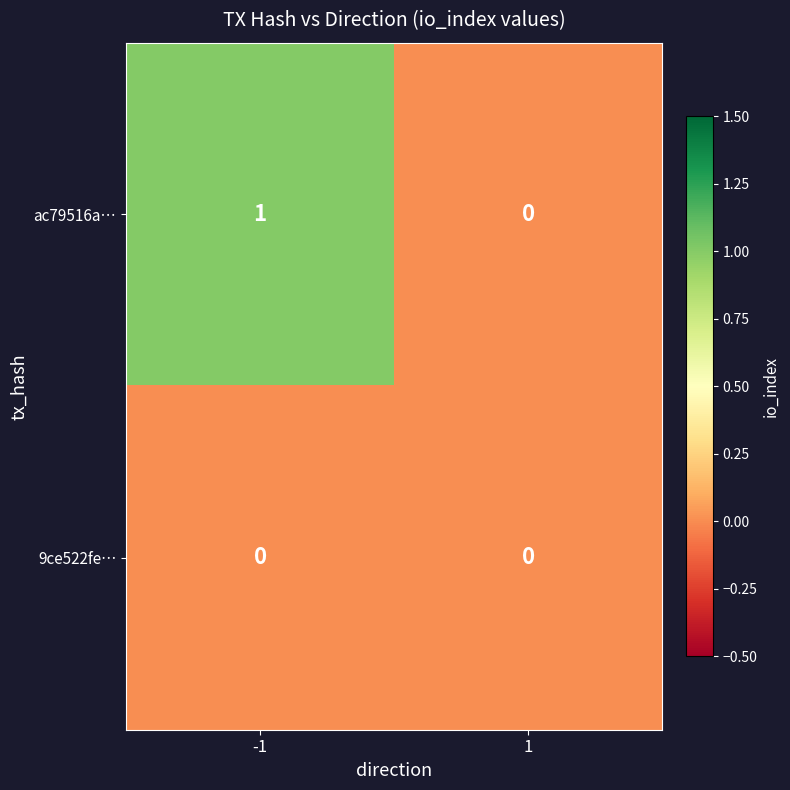

What is the spread (max minus min) of values at -1?

1